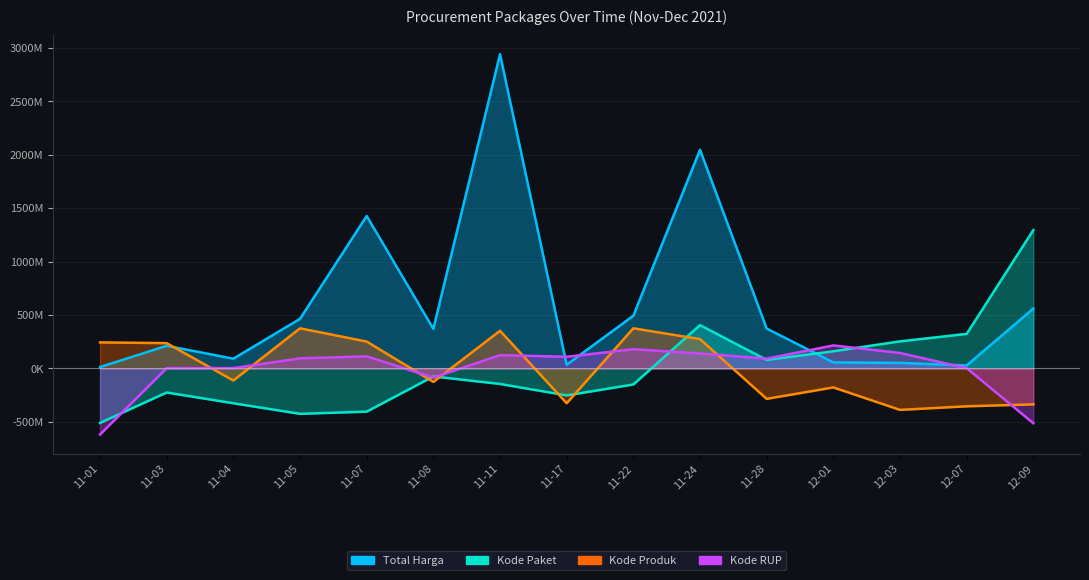

What is the difference between the second highest and minimum values in the Kode Produk series?

763051617.6